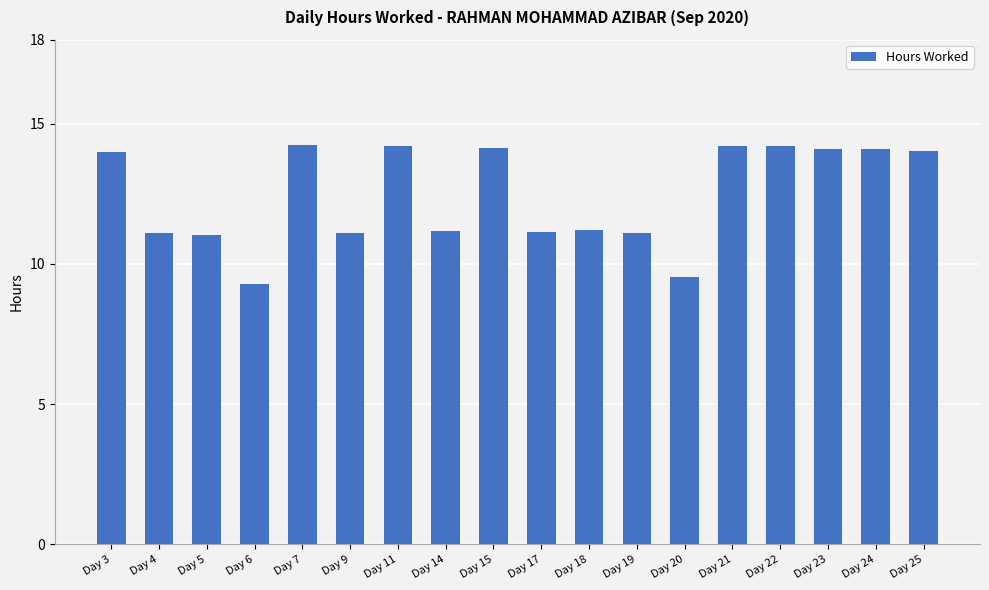

What is the value of the 15th bar from the left?

14.2